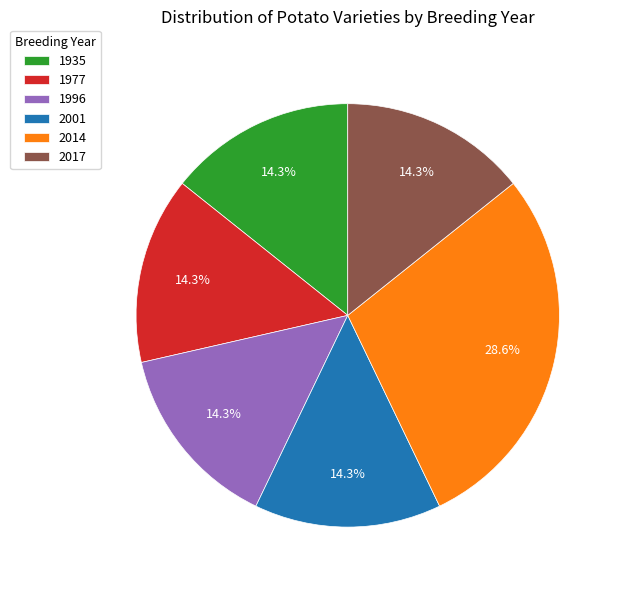

Approximately how many times larger is the value at 2001 compared to 1996?

1.0